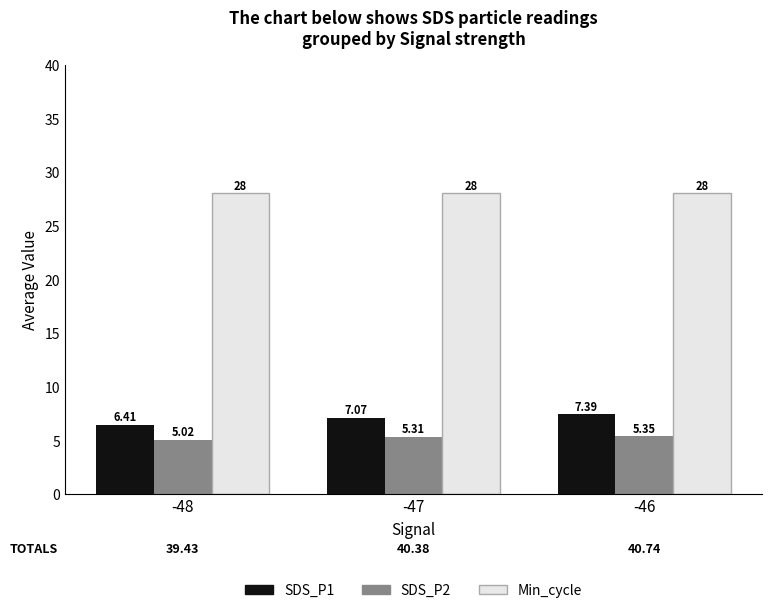

The value of Min_cycle at -48 is 28.0. True or false?

True